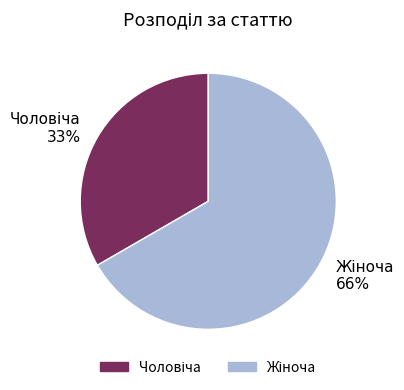

What is the ratio of the value at Жіноча to the value at Чоловіча?

2.0